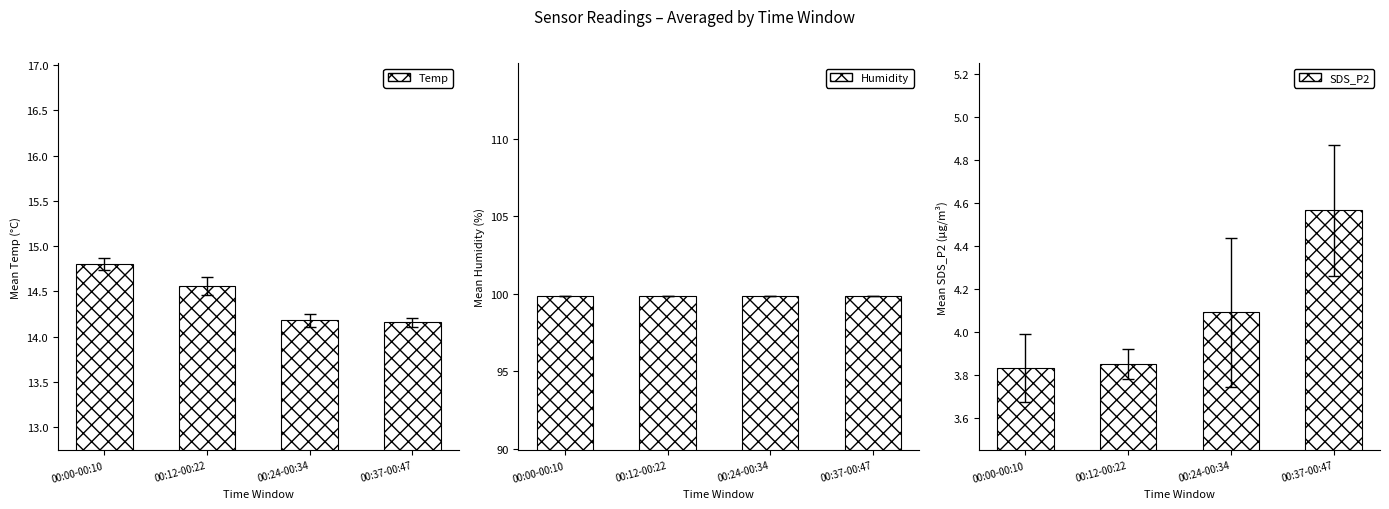

At which label does Humidity reach its minimum?

00:00-00:10